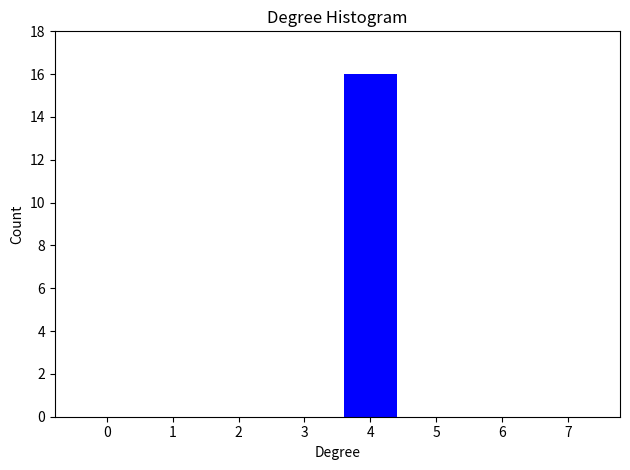

Reading right to left, extract all data points from this chart.

7=0	6=0	5=0	4=16	3=0	2=0	1=0	0=0